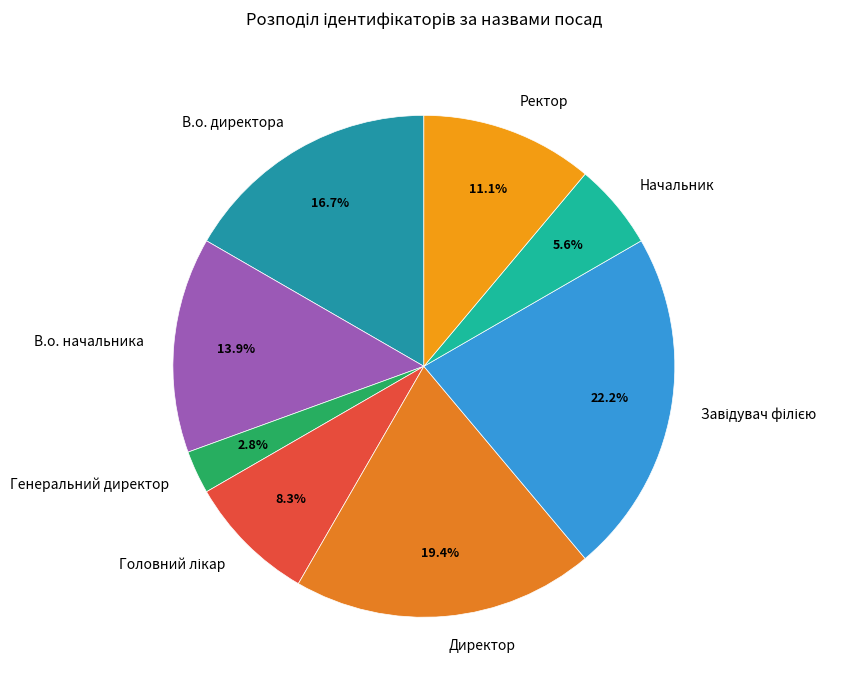

Does В.о. директора represent more than half of the total?

No